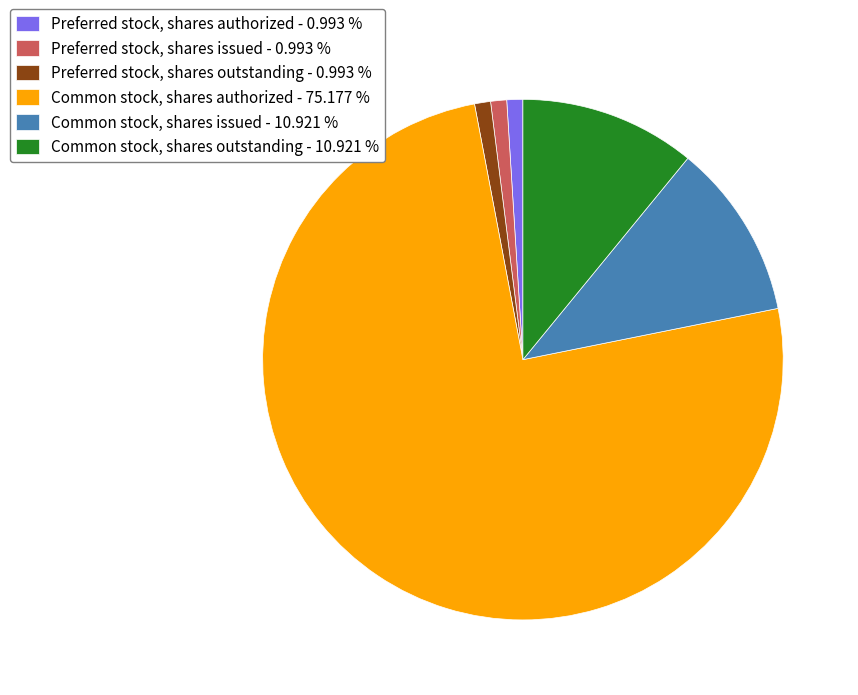

Is the sum of Common stock, shares issued - 10.921 % and Common stock, shares outstanding - 10.921 % greater than half?

No